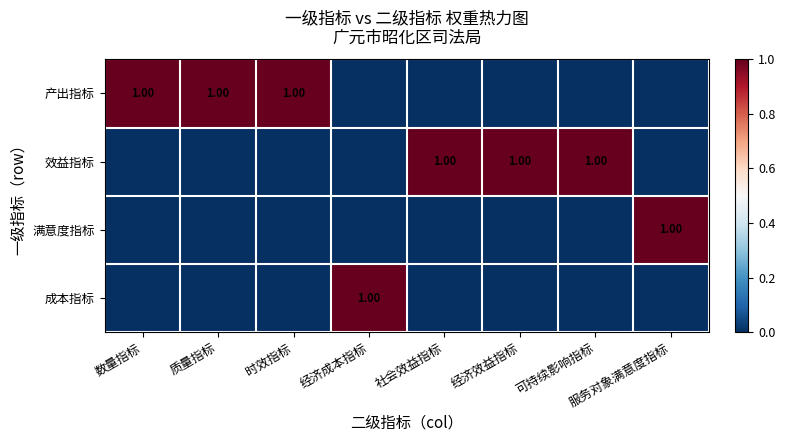

List the series in order of their peak value, lowest first.

产出指标, 效益指标, 满意度指标, 成本指标